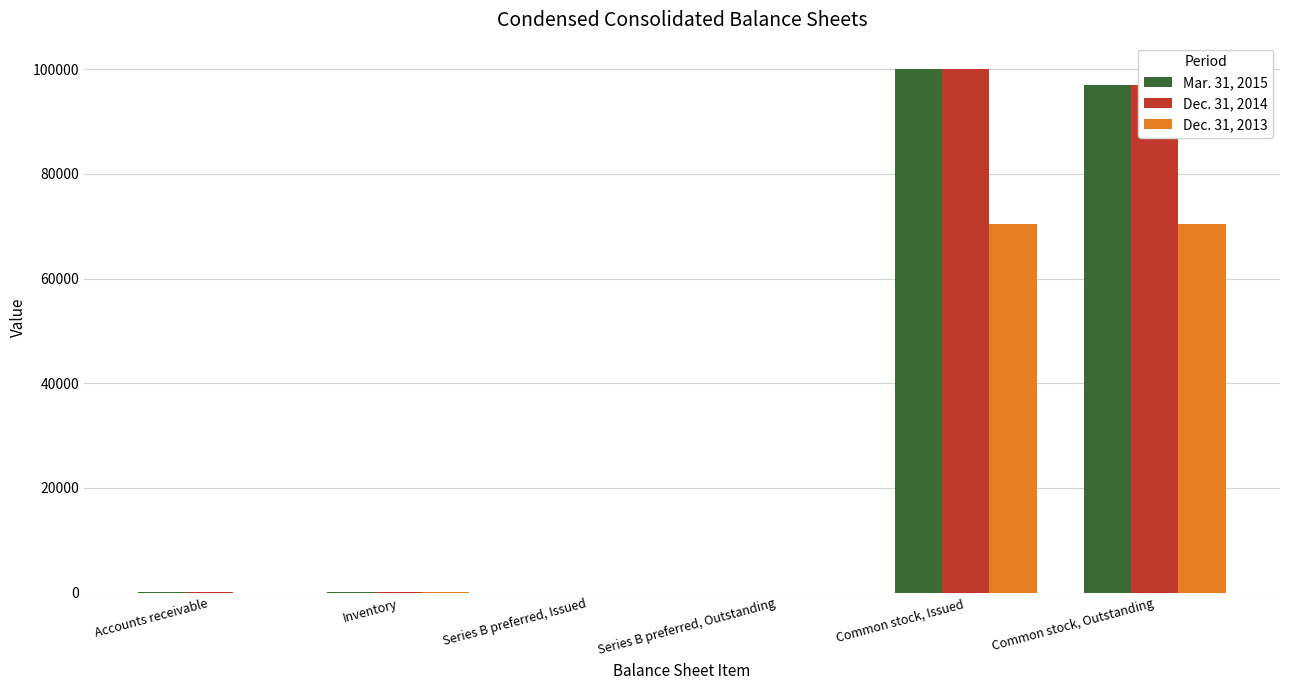

What is the maximum value shown in the chart?

100055.0